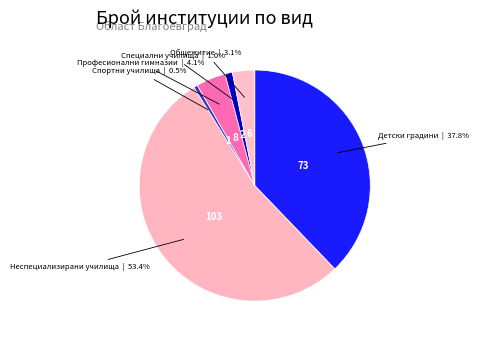

Count the number of slices in the pie.

6